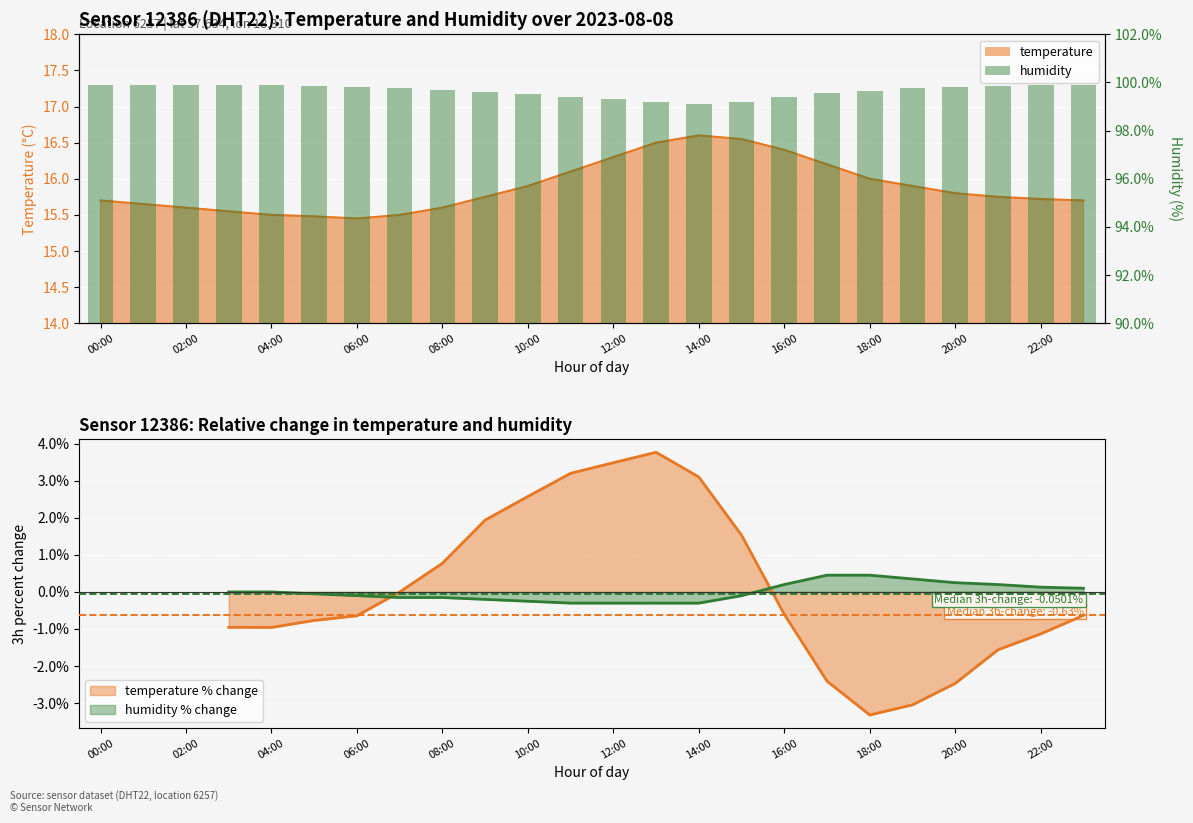

Which has a higher value, 00:00 or 04:00?

00:00